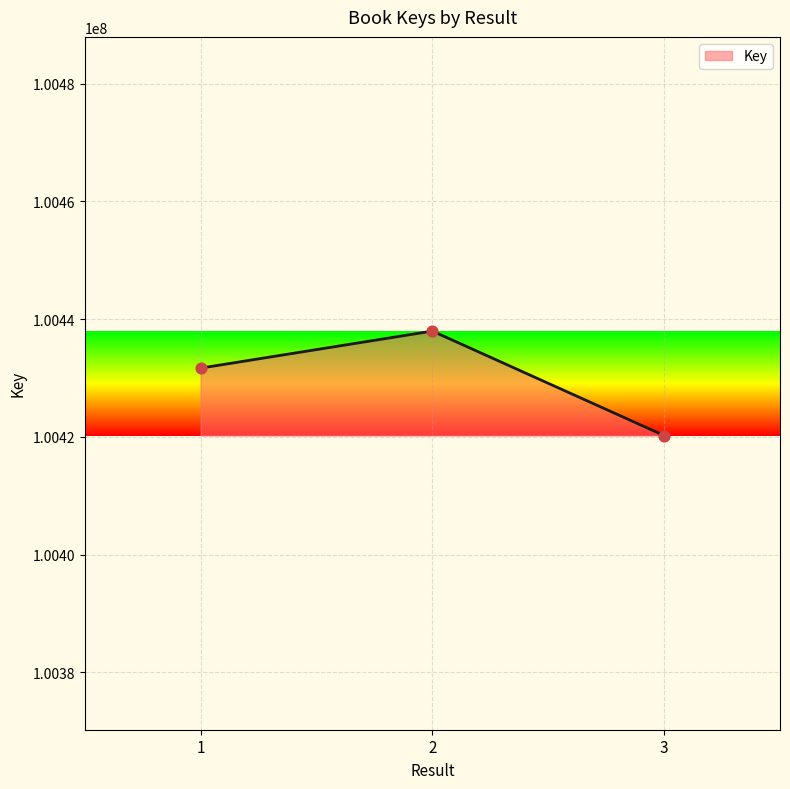

Between 2 and 3, which is larger?

2